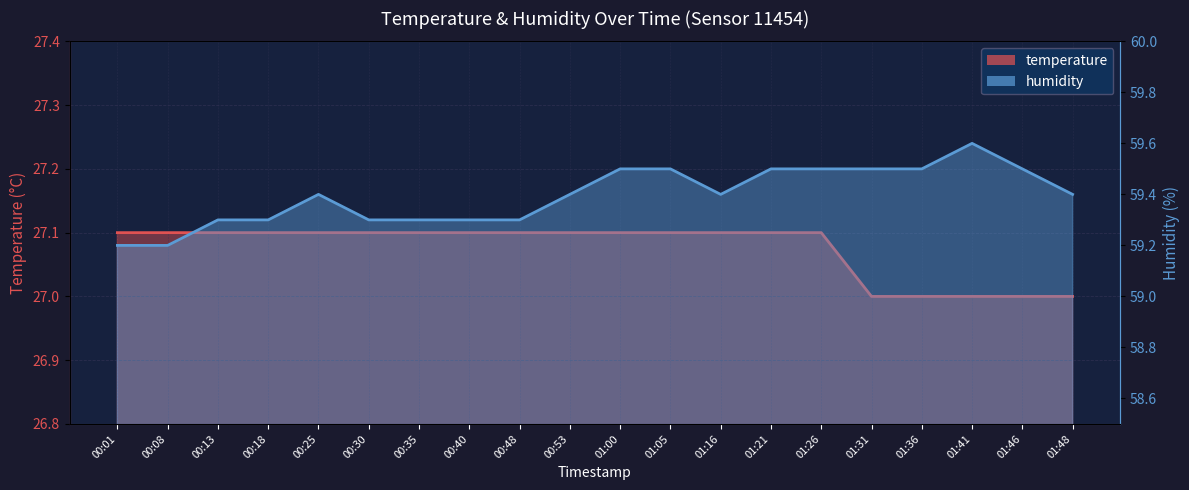

Is it true that temperature equals 27.1 at 00:01?

True